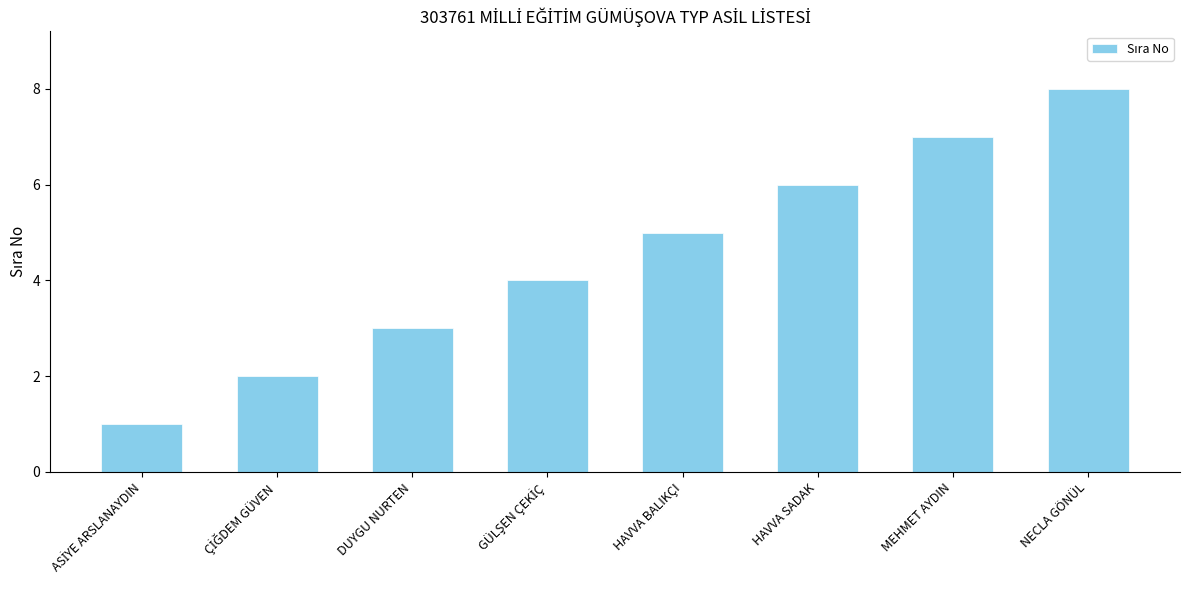

What is the difference between the maximum and minimum values?

7